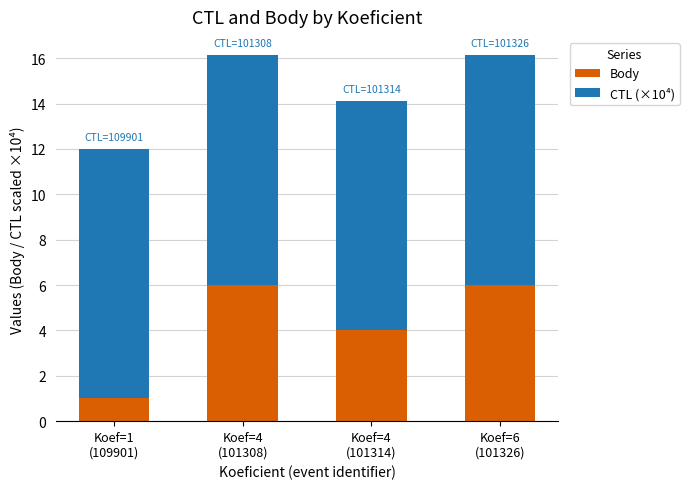

What is the total value across all series at Koef=4
(101308)?

16.1